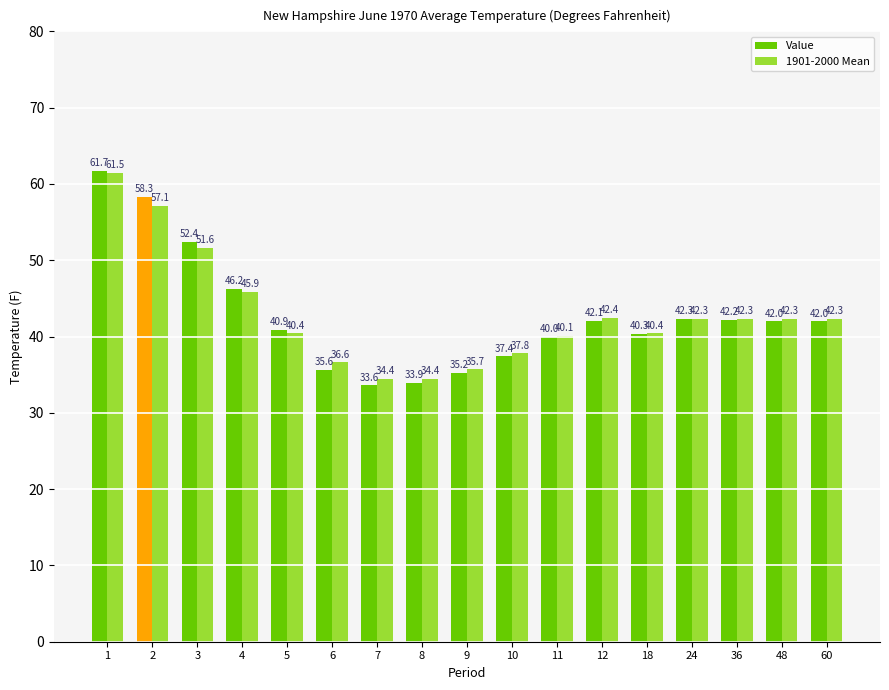

Rank the series by their average value, from highest to lowest.

1901-2000 Mean, Value